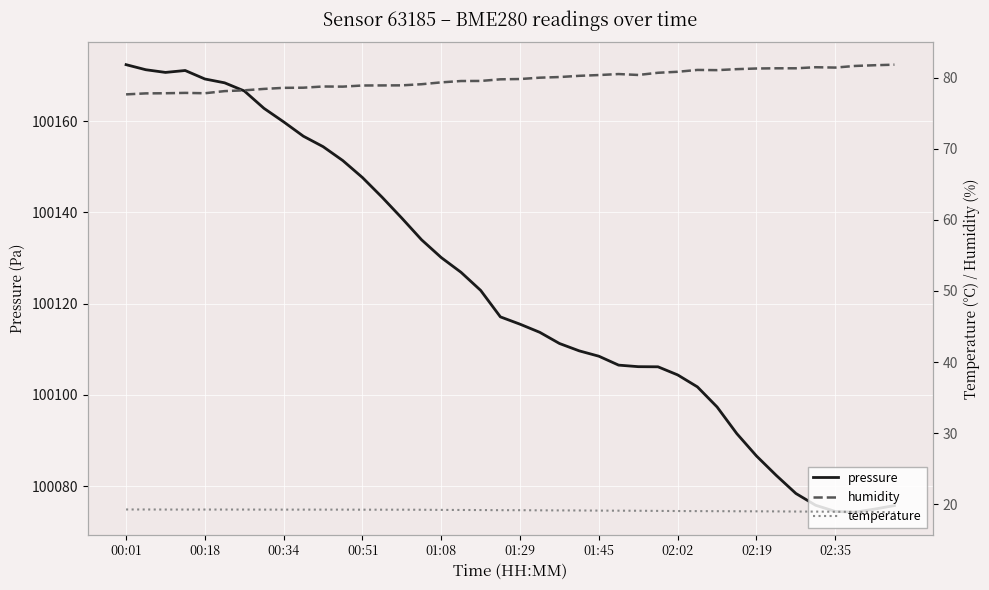

How many data points in temperature are above 19?

32